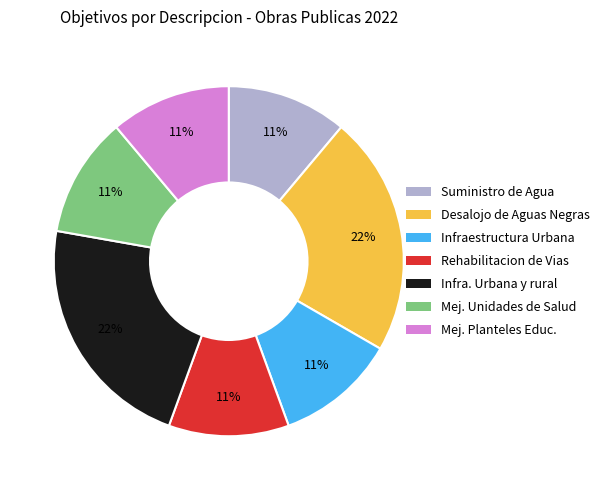

Is there a majority slice in this chart?

No